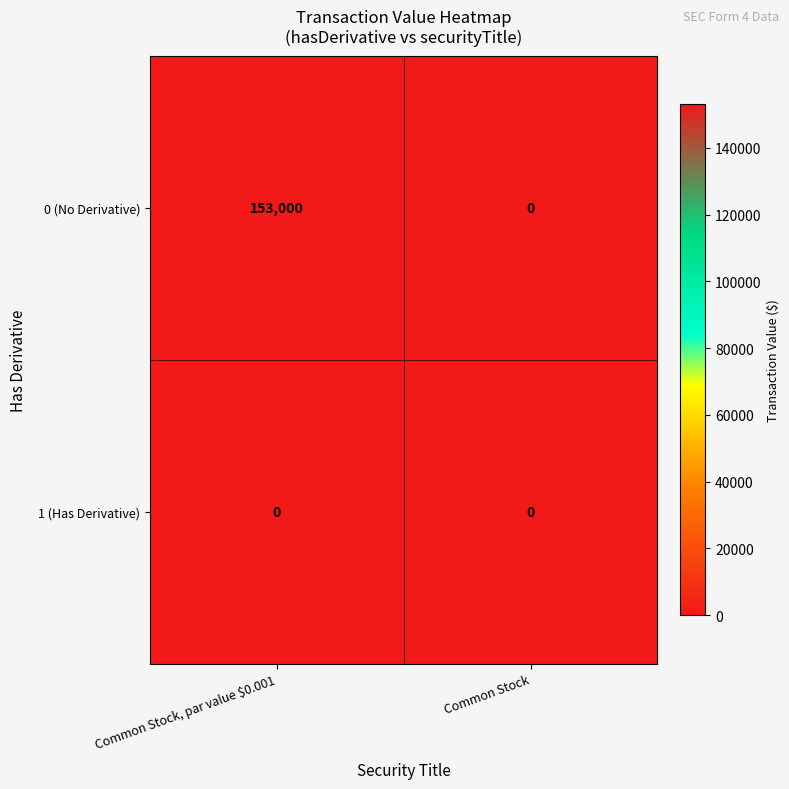

How many distinct data groups are displayed?

2